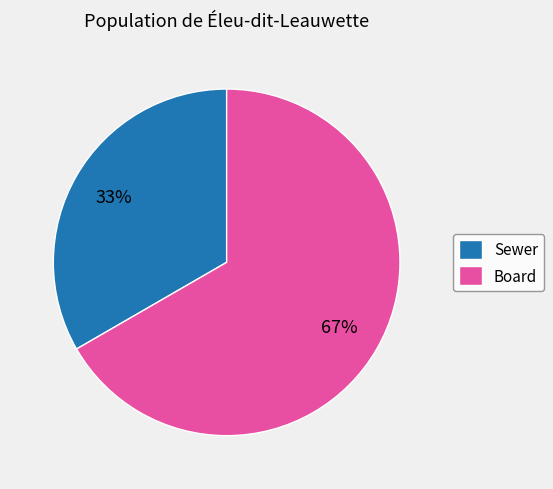

Rank the categories by value from lowest to highest.

Sewer, Board